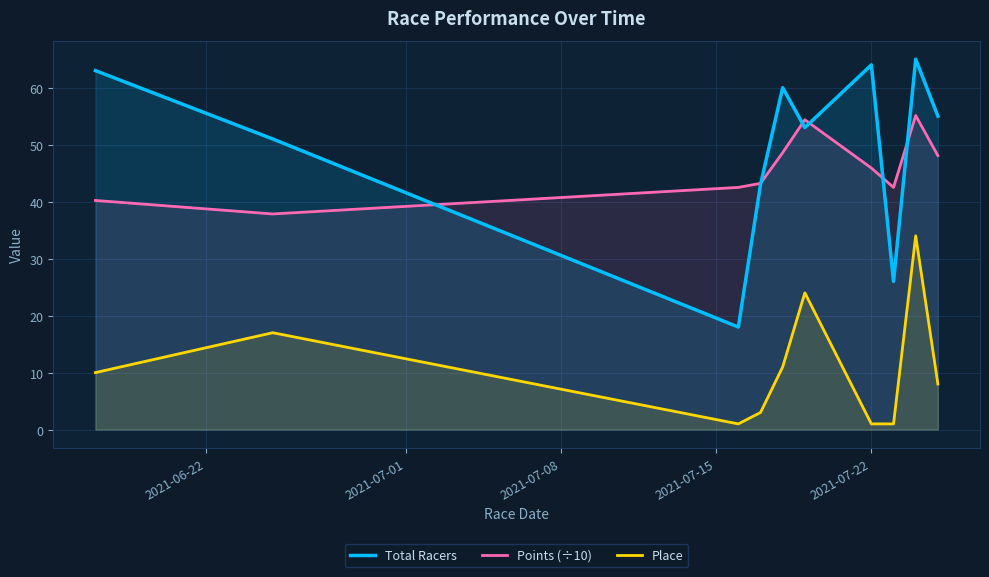

True or false: Total Racers has more than 2 points higher than both neighbors.

True